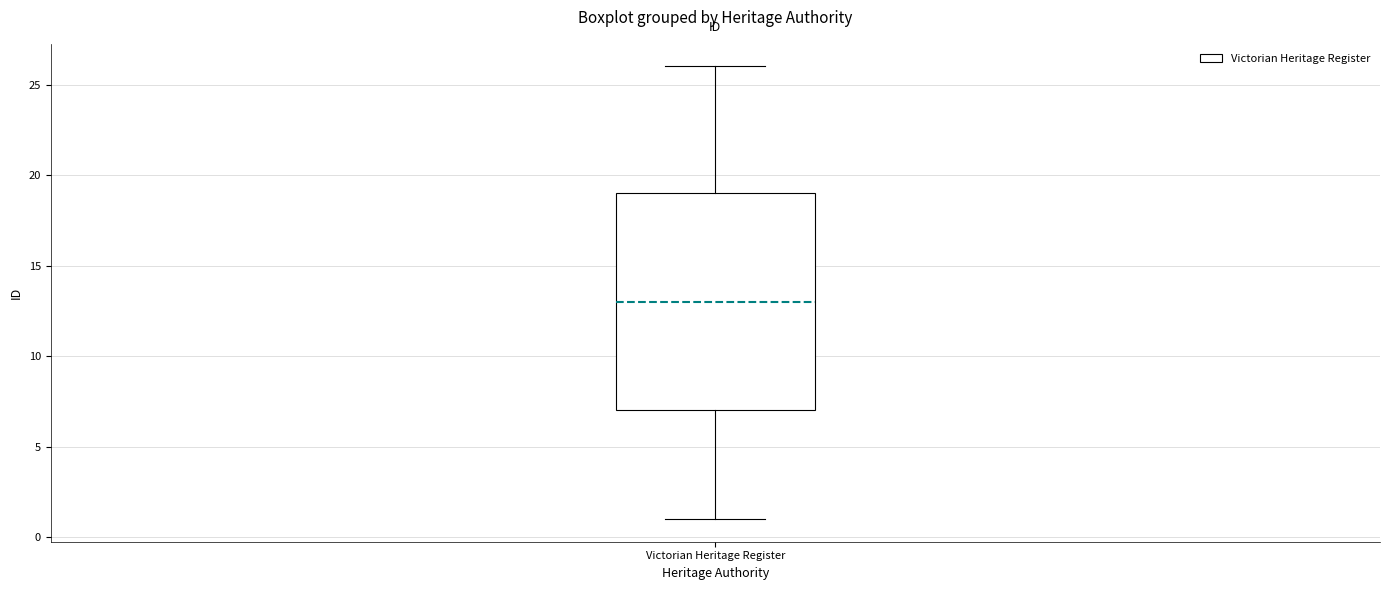

Transcribe this box plot: give where the median line is, the range the box spans, and where the two whiskers end, as read against the y-axis. The values are not printed on the chart, so give them approximately, as read against the axis.

median 13, box 7 to 19, whiskers 1 to 26